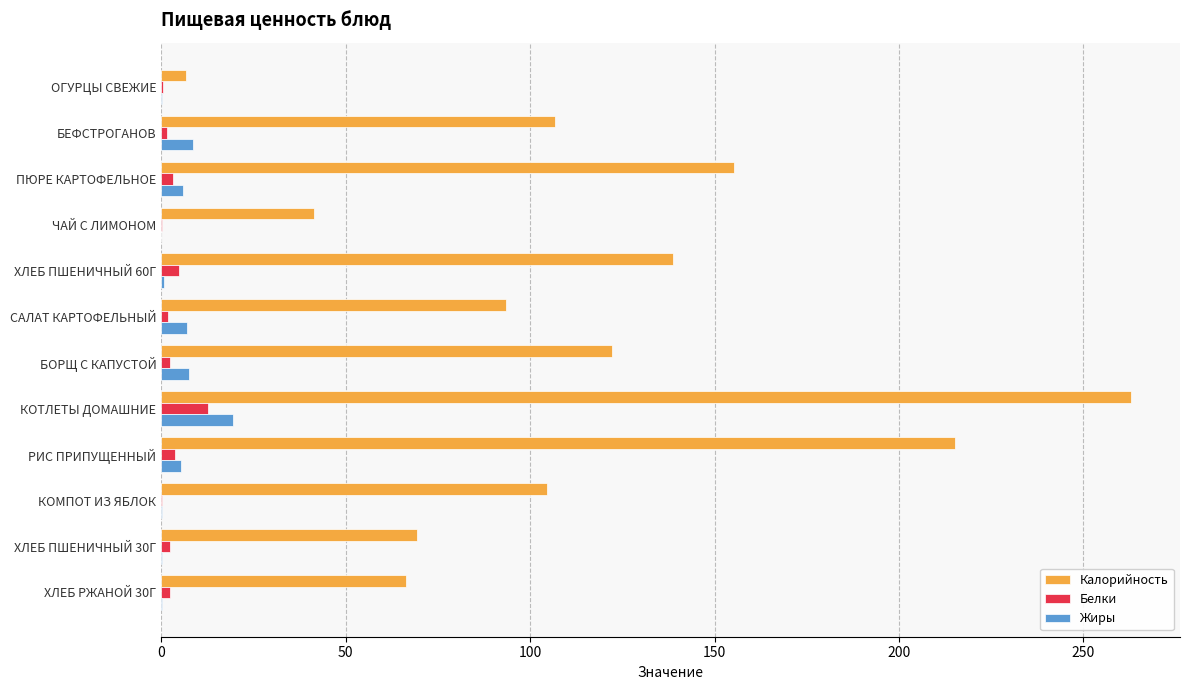

Which category has the highest value across all series?

КОТЛЕТЫ ДОМАШНИЕ